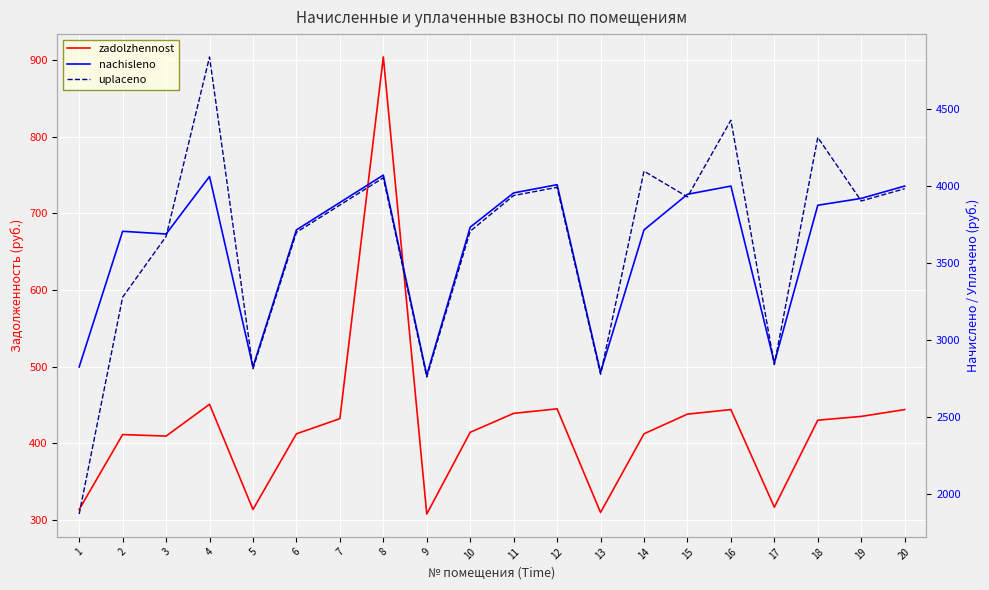

How many data points in nachisleno are above 3872?

10